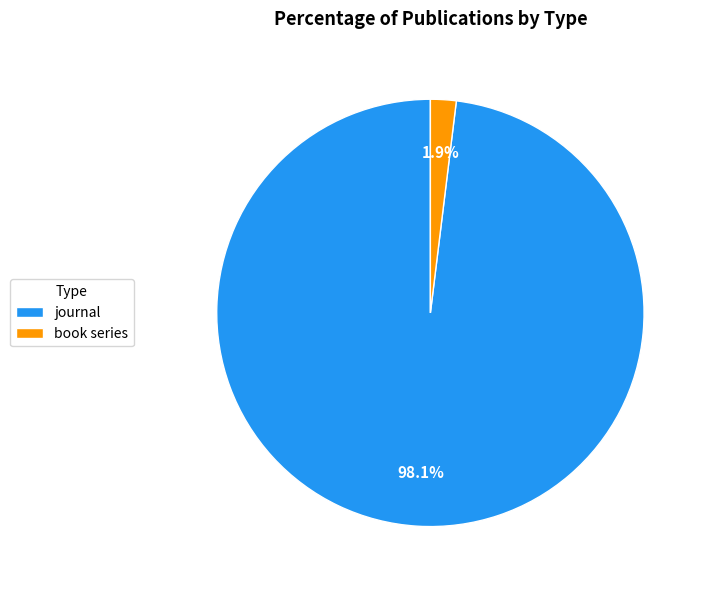

To the nearest percent, what portion does book series represent?

2%